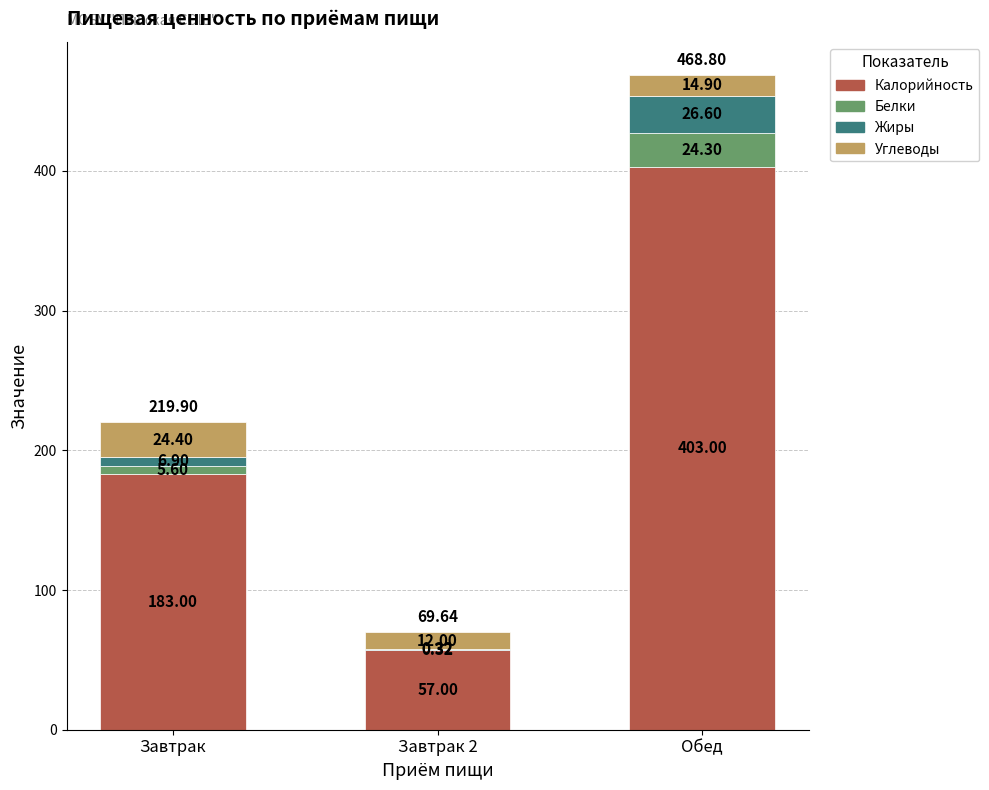

What is the sum of the Калорийность values at Обед and Завтрак 2?

460.0